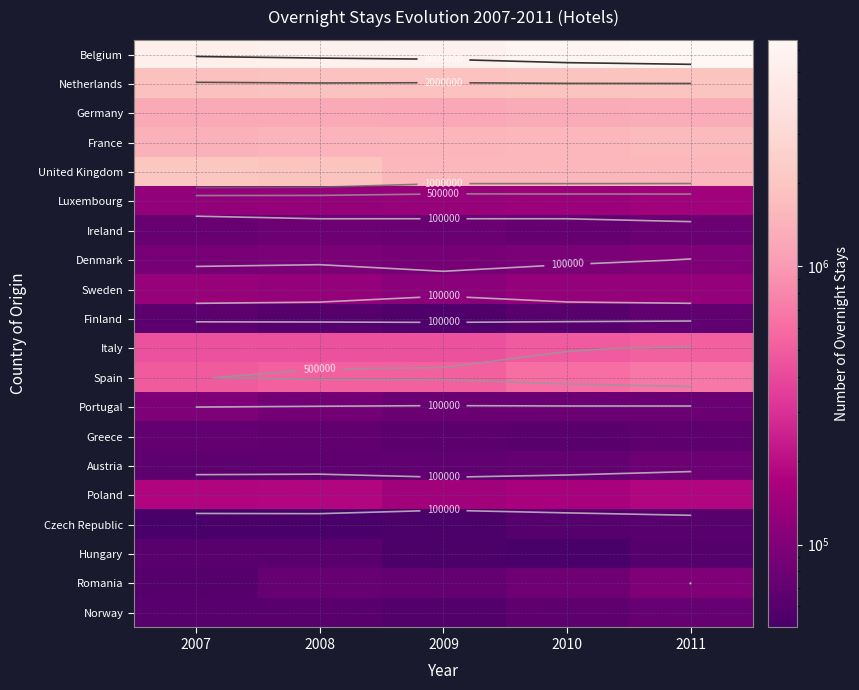

At how many categories does at least one series exceed 4805840?

5